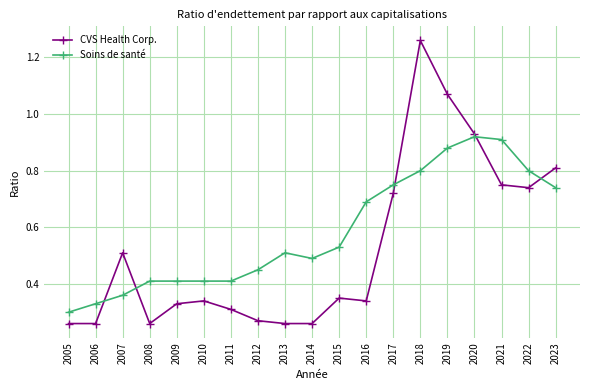

Rank the series by their maximum value, from highest to lowest.

CVS Health Corp., Soins de santé